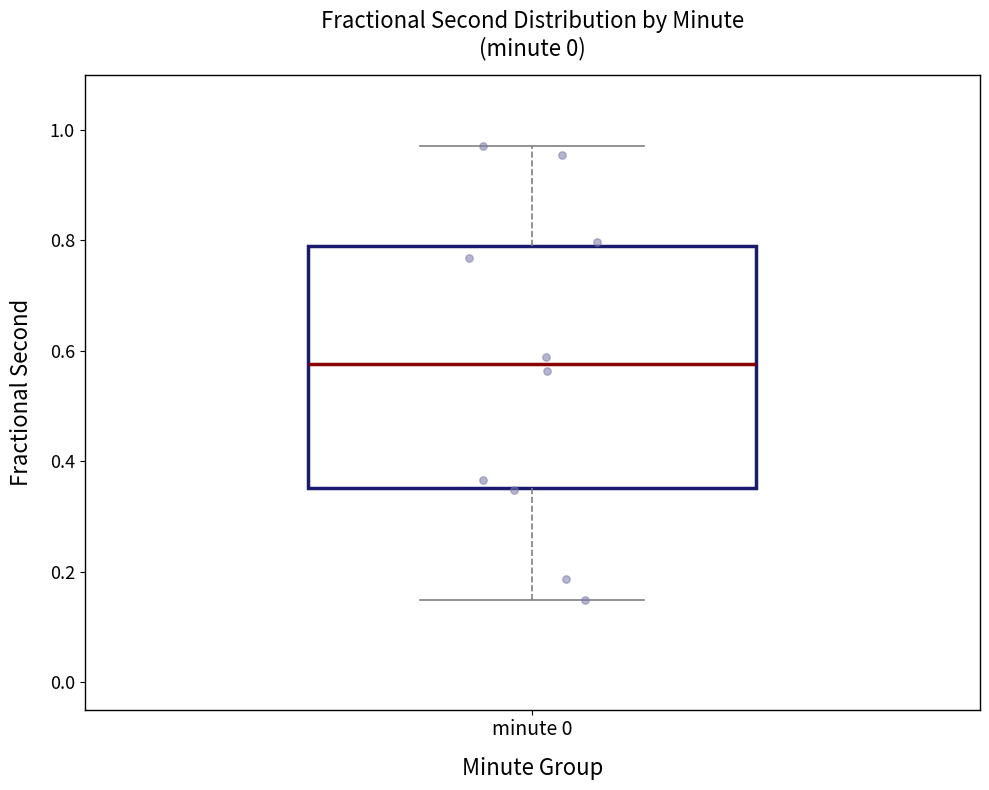

Where is the upper edge of the box for minute 0 on the y-axis? The values are not printed on the chart, so give them approximately, as read against the axis.

0.78